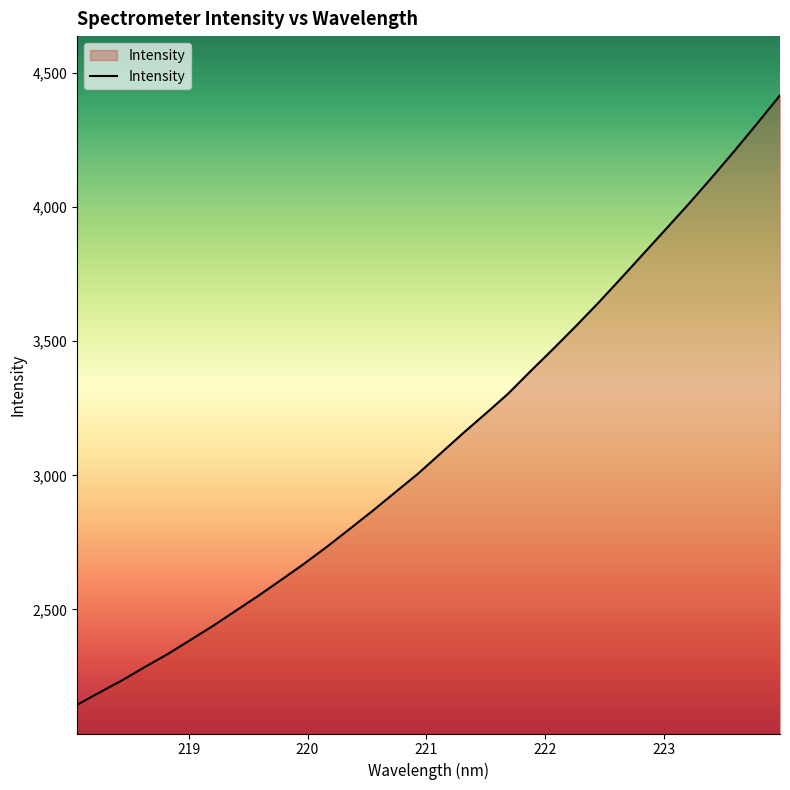

What is the maximum value shown in the chart?

4416.6